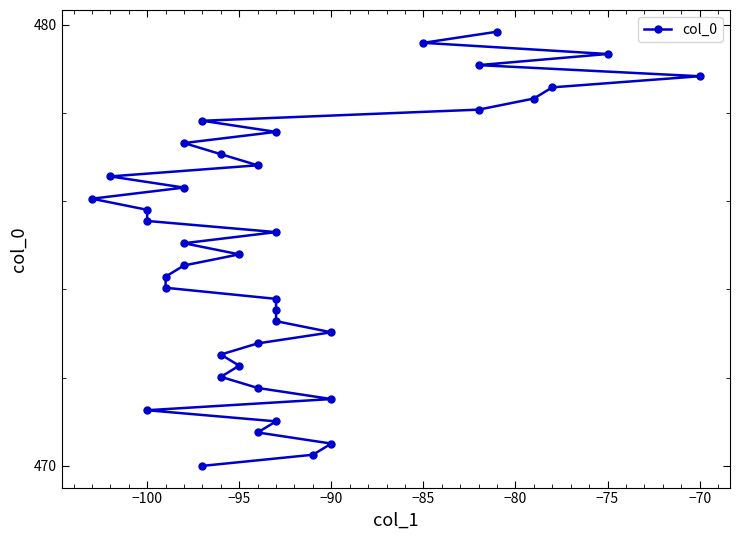

What is the average value?

474.9